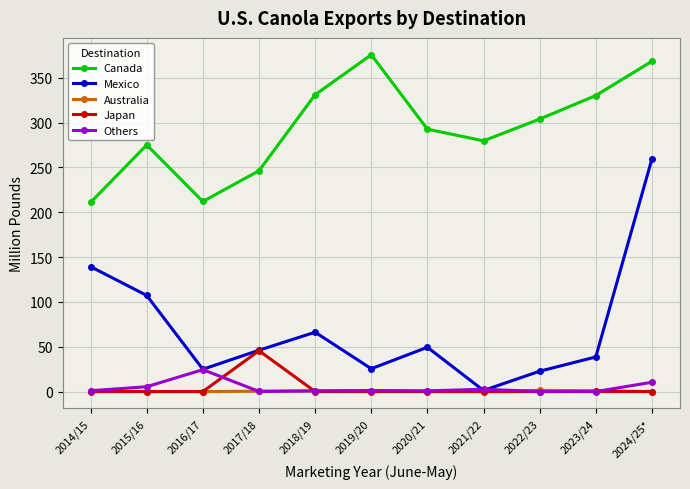

List the series in order of their peak value, lowest first.

Australia, Others, Japan, Mexico, Canada